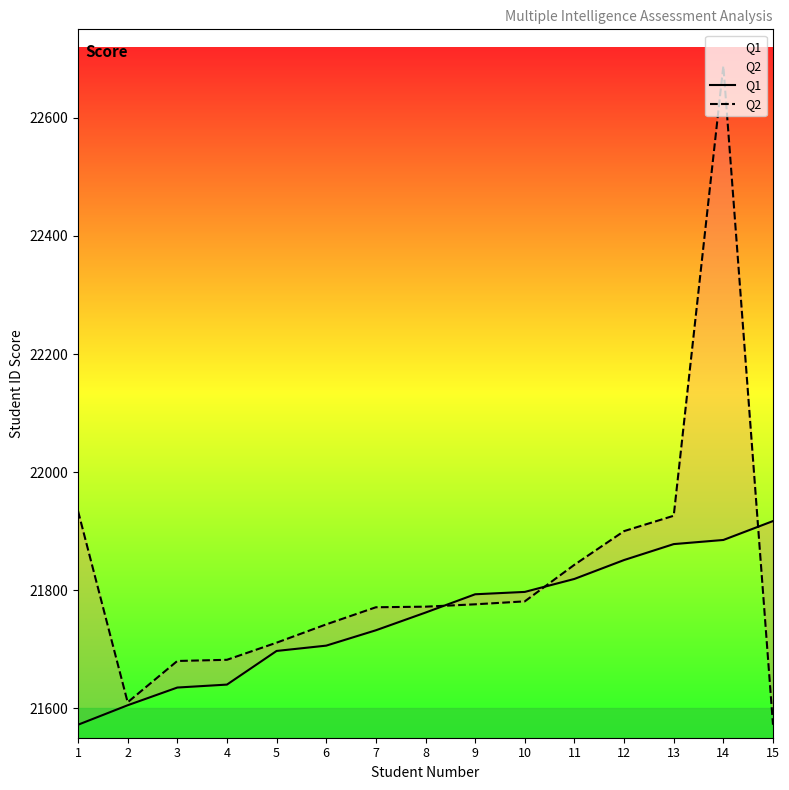

What are all the series names shown in the legend?

Q1, Q2